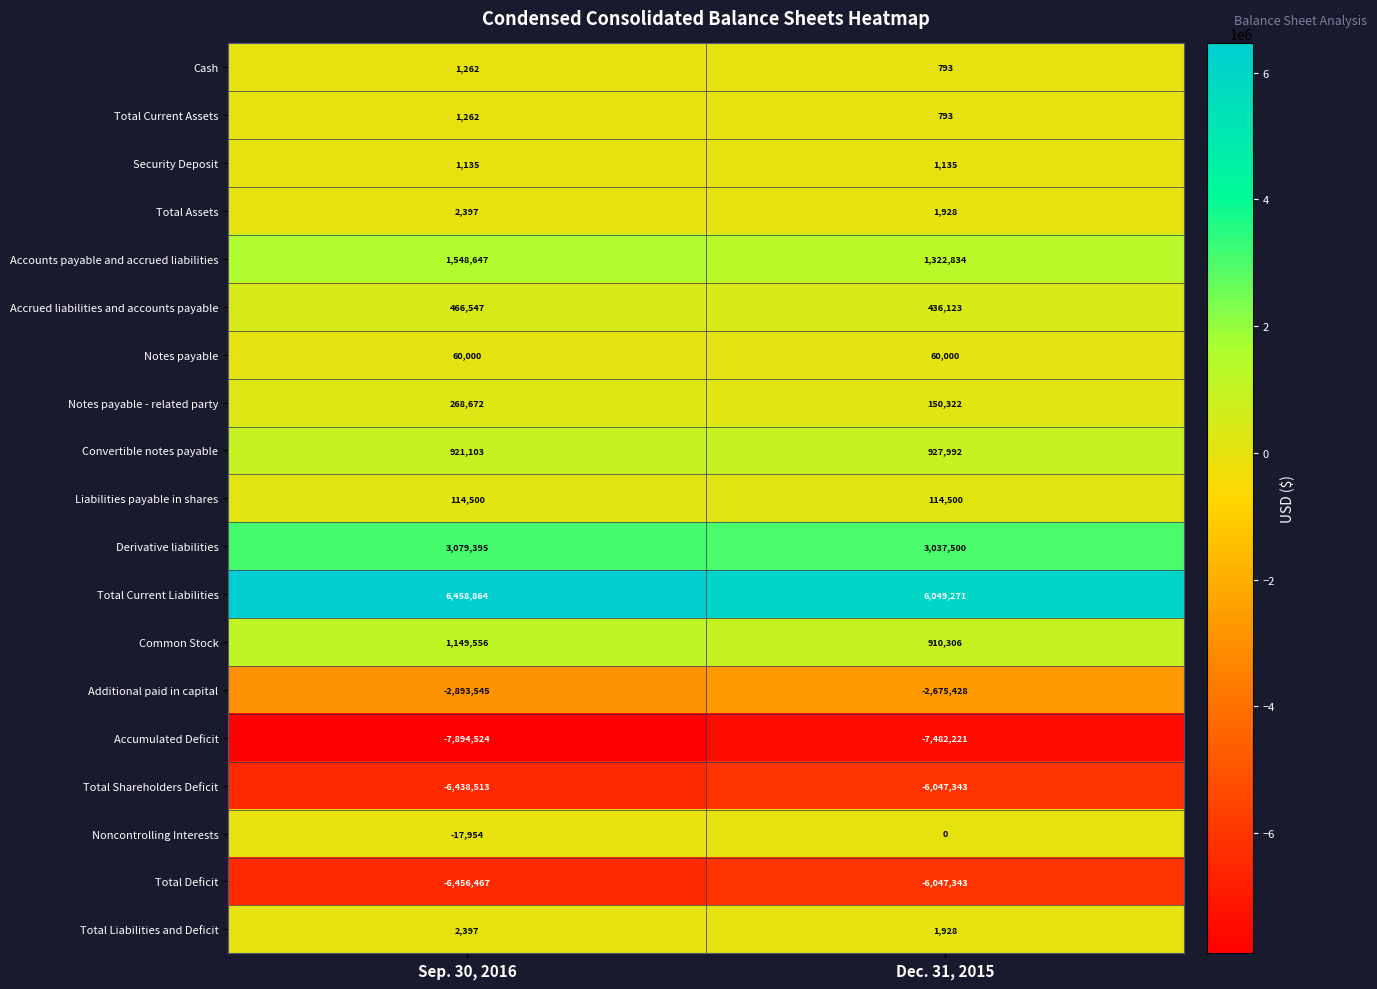

Which category has the lowest value across all series?

Sep. 30, 2016